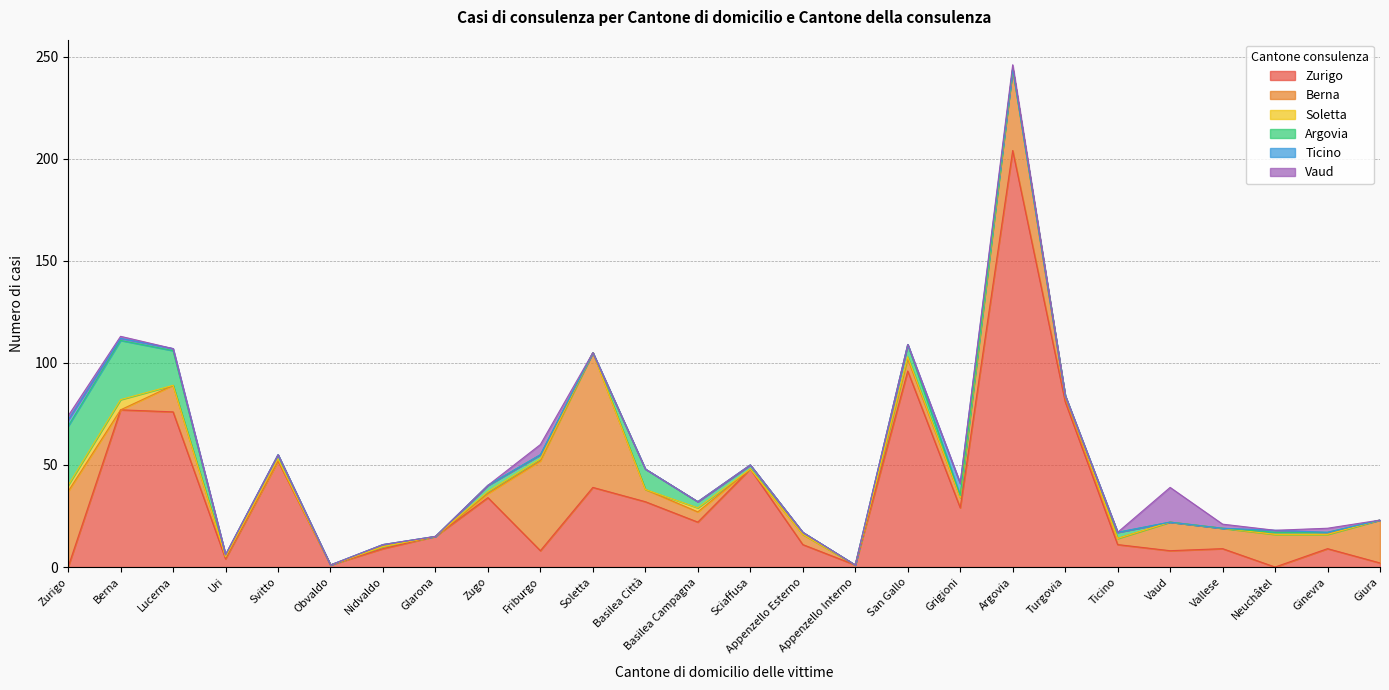

Which category has the highest value across all series?

Argovia